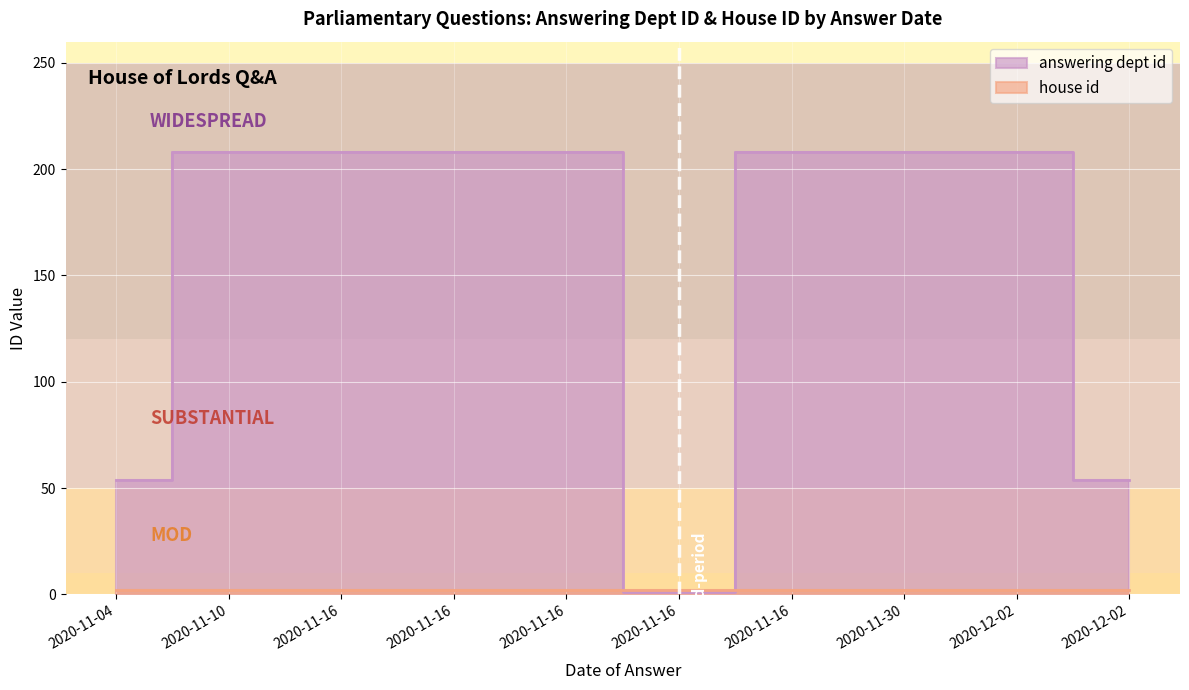

Reading right to left, list all the values displayed in this chart.

2020-12-02=54	2020-12-02=208	2020-11-30=208	2020-11-16=208	2020-11-16=1	2020-11-16=208	2020-11-16=208	2020-11-16=208	2020-11-10=208	2020-11-04=54